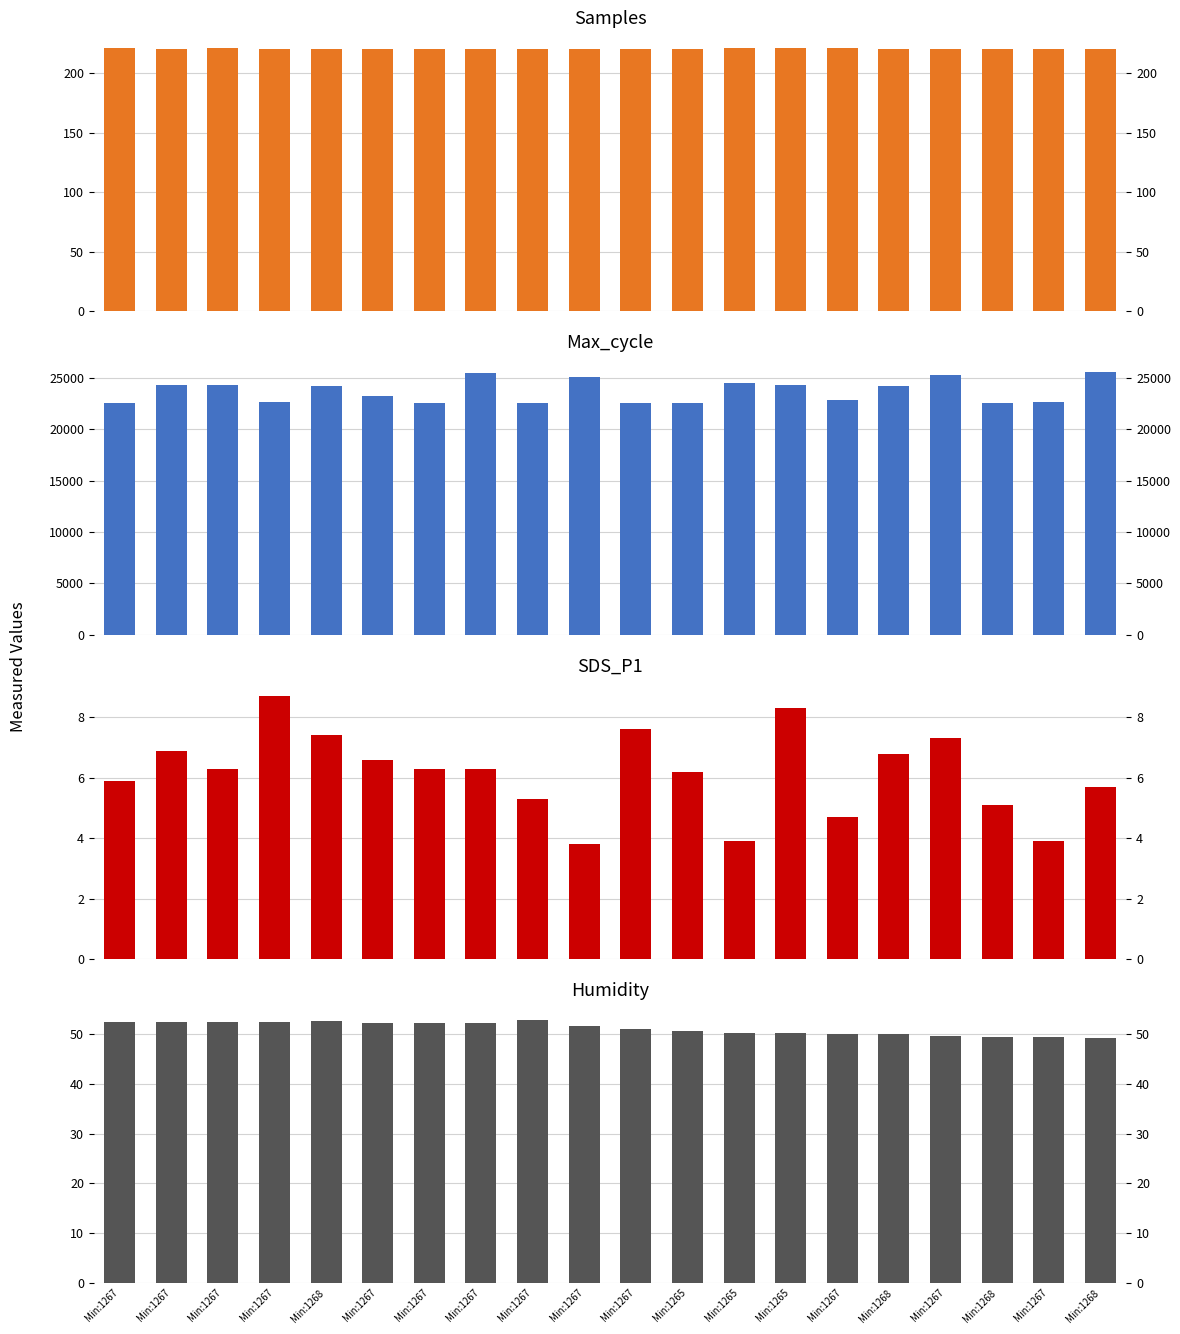

What is the value of the Max_cycle bar at the 5th from the left?

24194.0